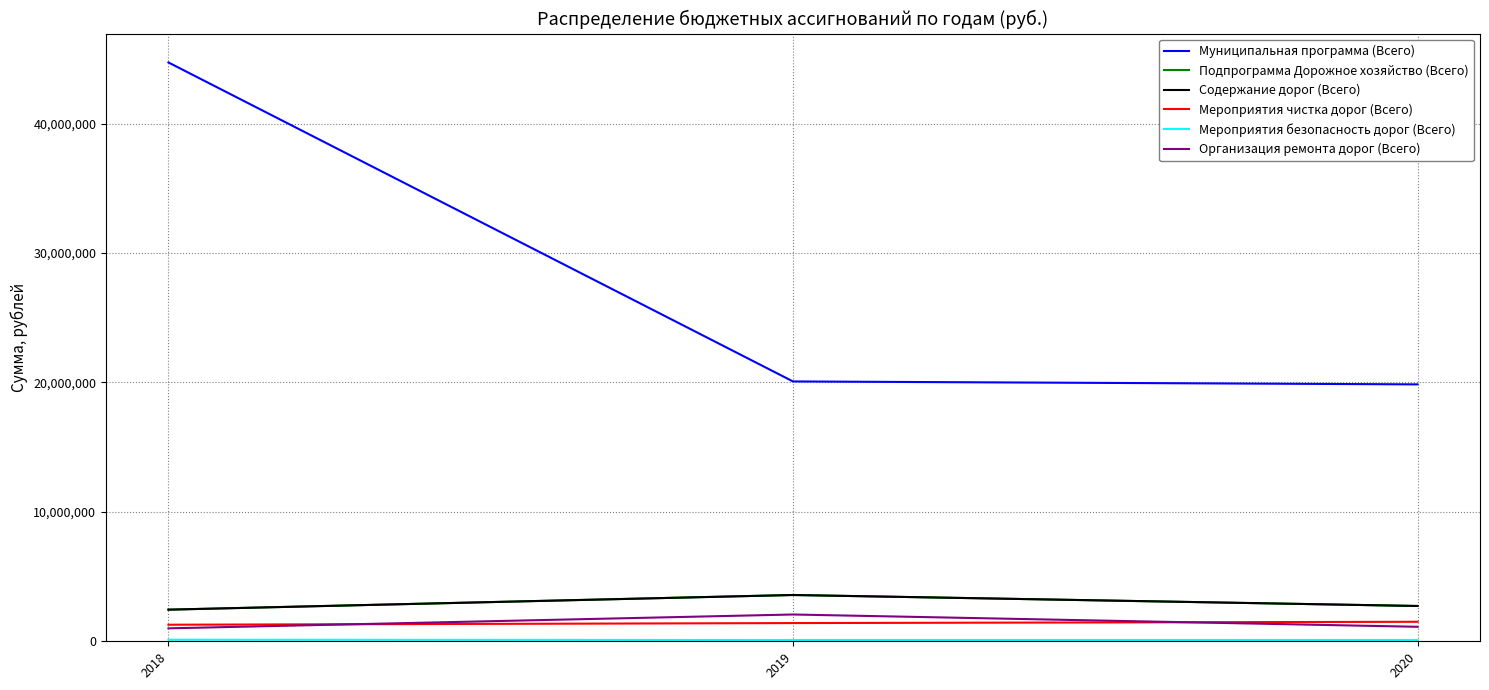

Does the chart have visible grid lines?

Yes